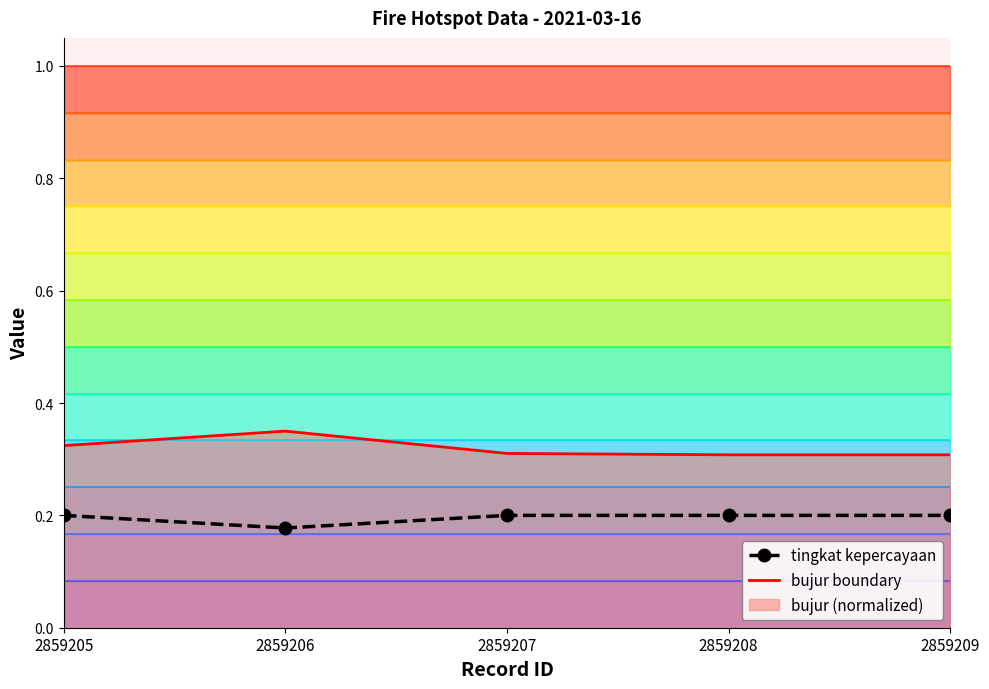

What is the total value across all series at 2859209?

0.5